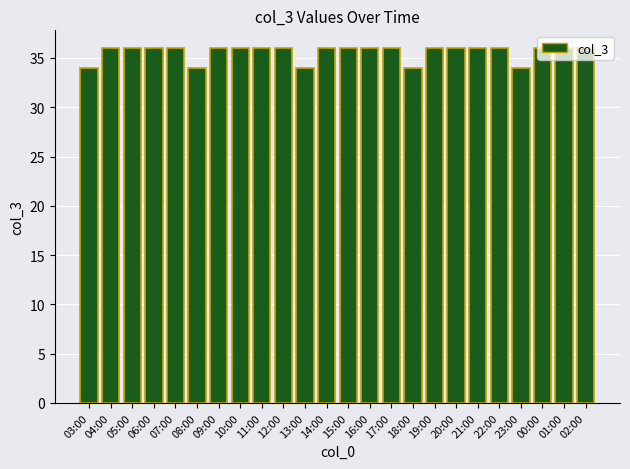

The chart shows a value of 50 at 02:00. True or false?

False